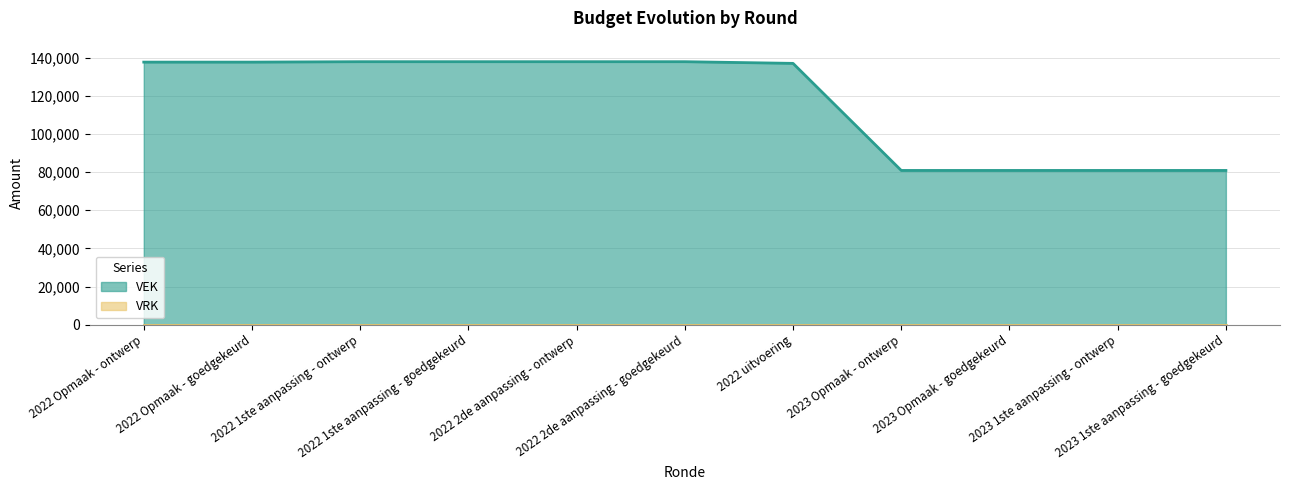

What is the label of the 5th point from the left?

2022 2de aanpassing - ontwerp